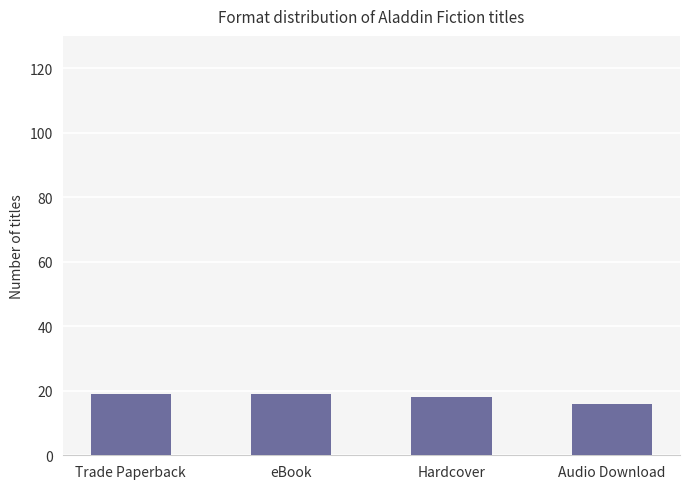

What is the approximate value at Hardcover?

18